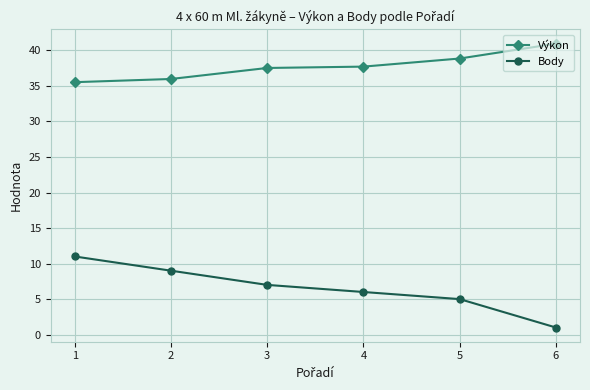

What is the approximate value of Výkon at 5?

38.9